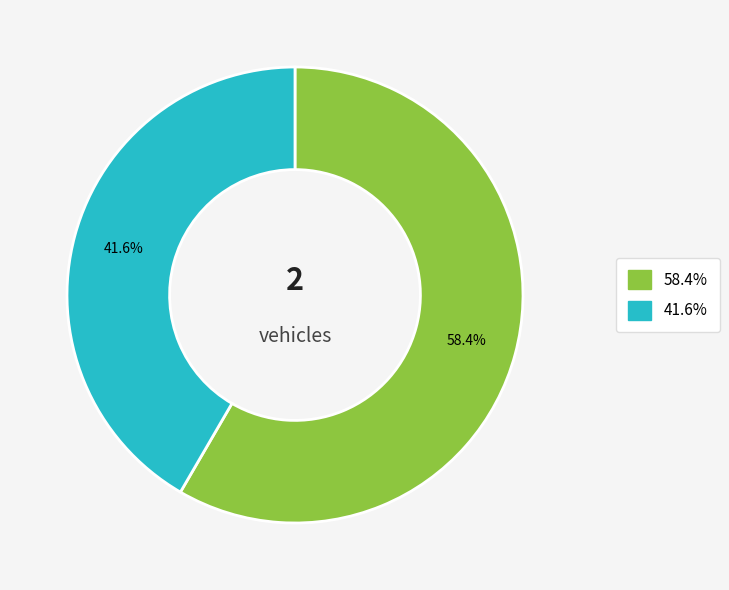

To the nearest percent, what is the difference between the largest and smallest slice percentages?

17%